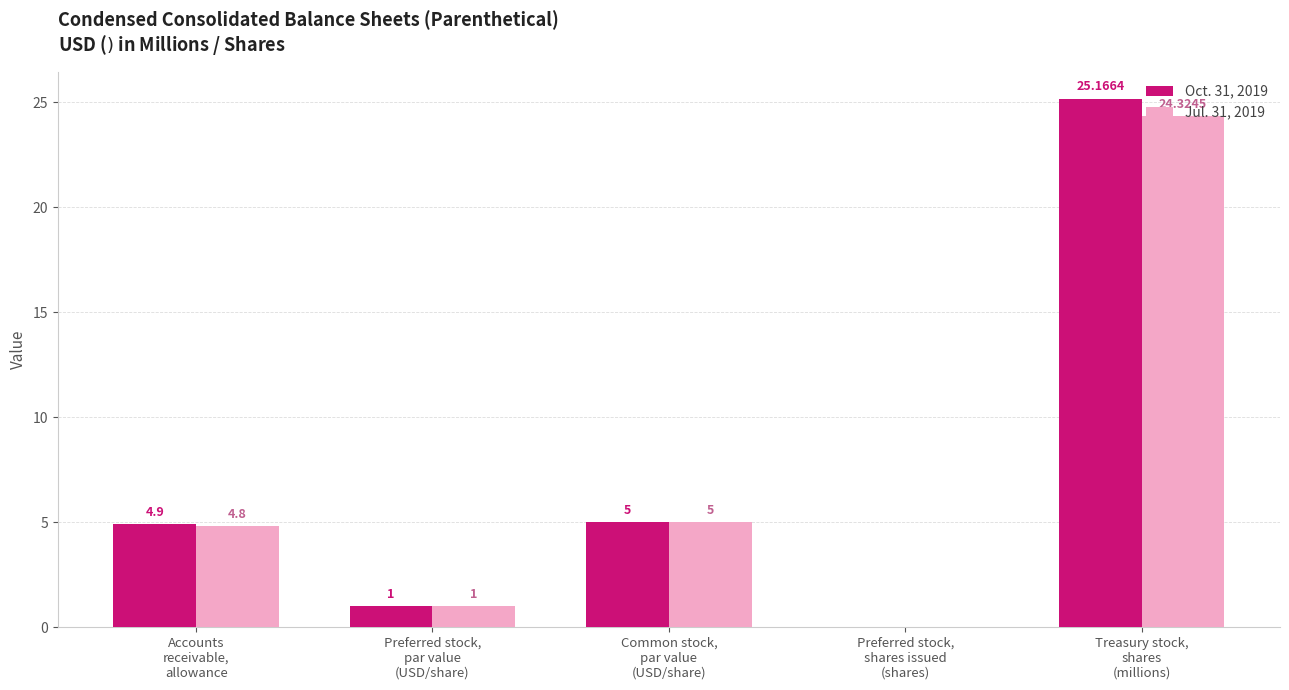

What are all the series names shown in the legend?

Oct. 31, 2019, Jul. 31, 2019